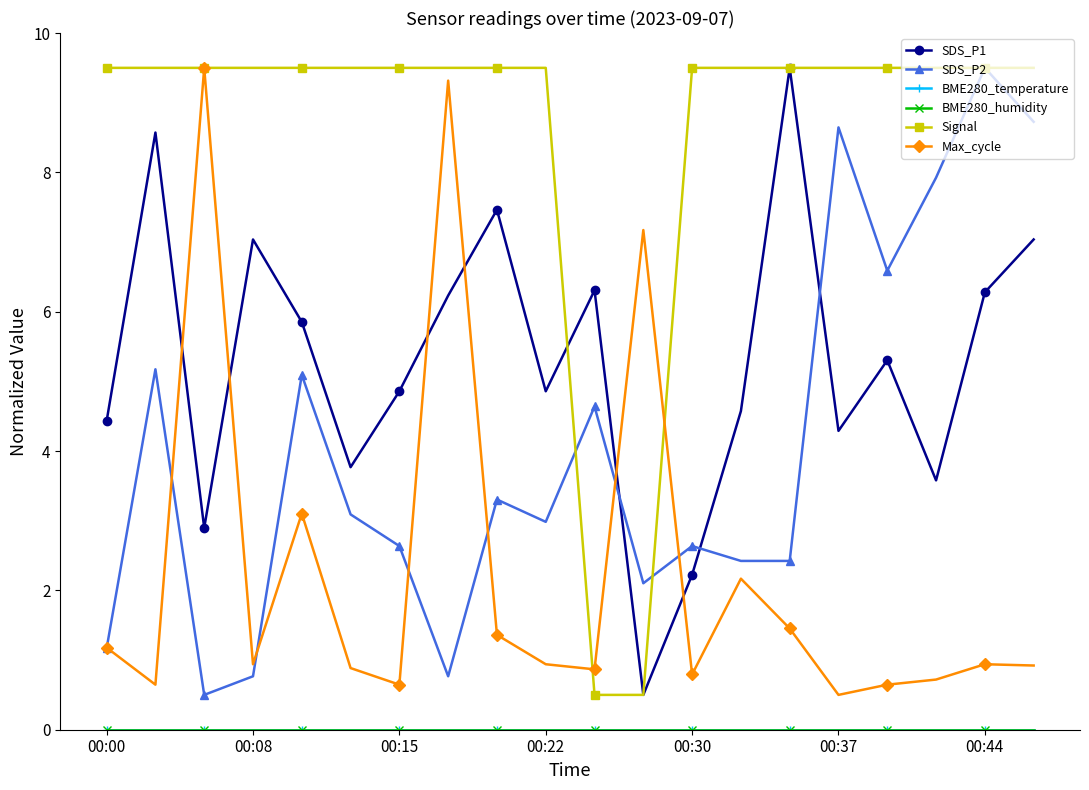

How many lines are shown in the chart?

6